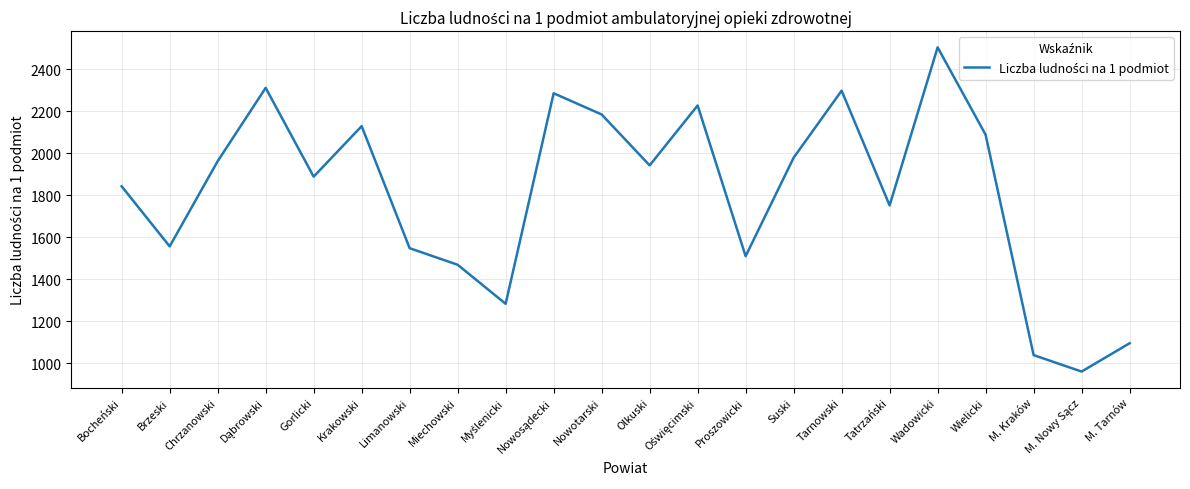

What is the average value?

1811.8